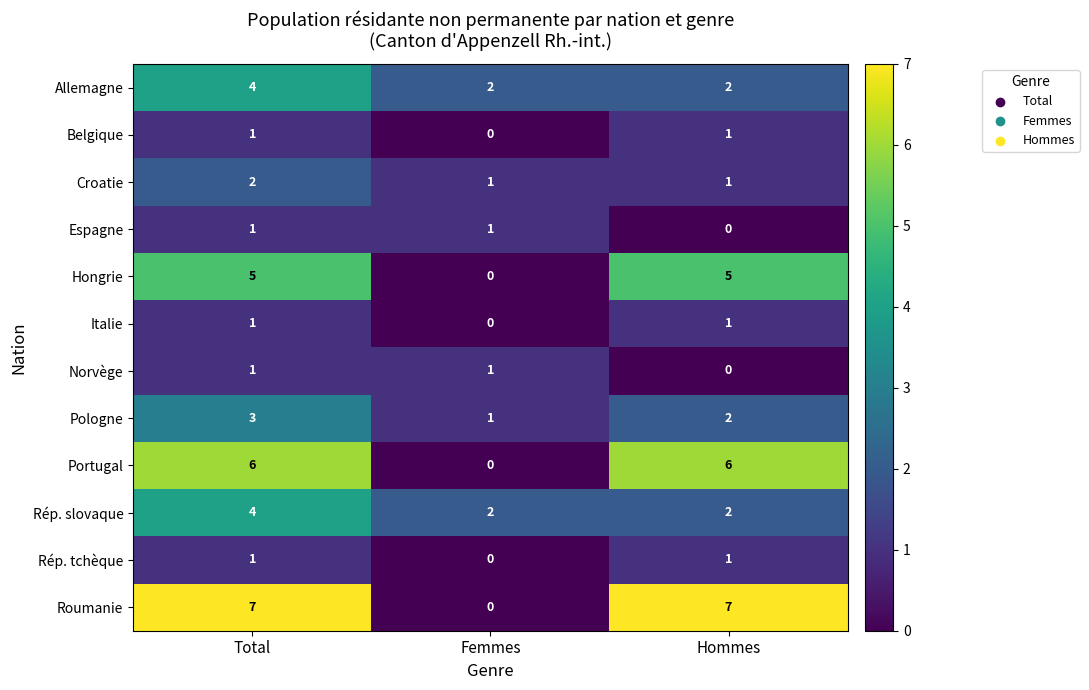

What is the difference between the highest and lowest values at Femmes?

2